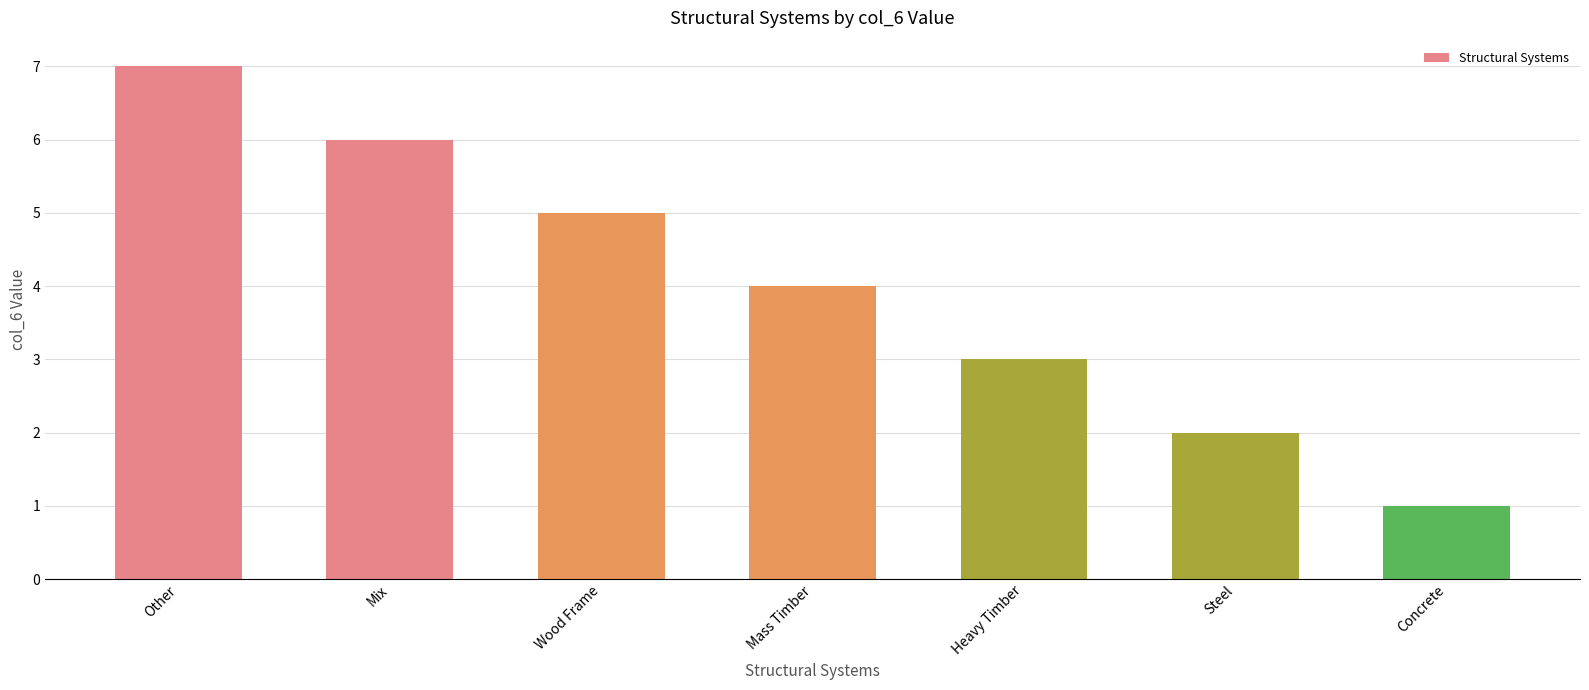

What is the change in value from Mix to Mass Timber?

-2